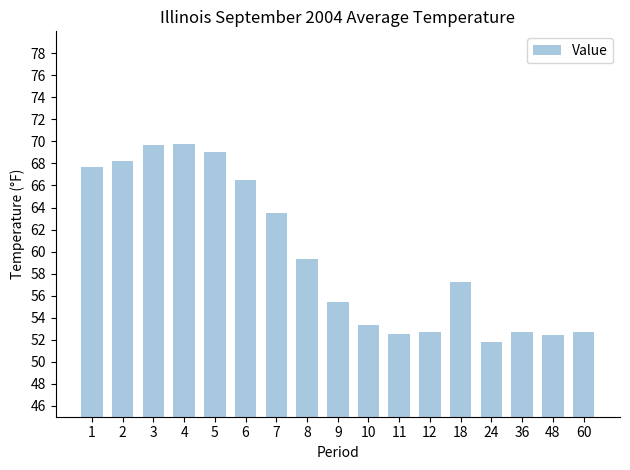

How many data points are less than 57?

8